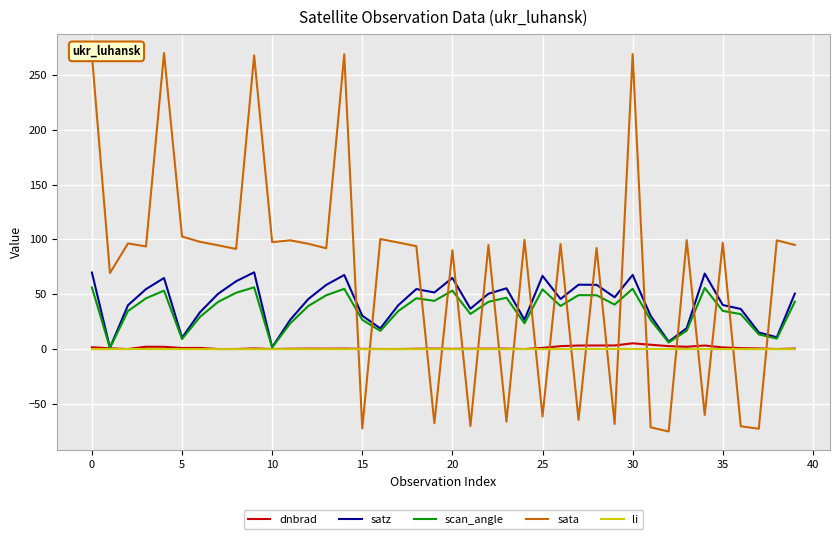

What is the minimum value shown in the chart?

-75.0